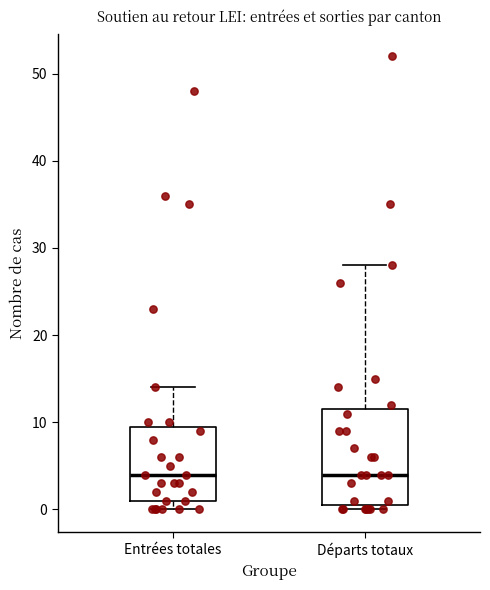

Reading left to right, read every box against the y-axis: the position of its median line, the range the box covers, and the ends of its whiskers. The values are not printed on the chart, so give them approximately, as read against the axis.

Entrées totales: median 4, box 1 to 10, whiskers 0 to 14
Départs totaux: median 4, box 1 to 12, whiskers 0 to 28